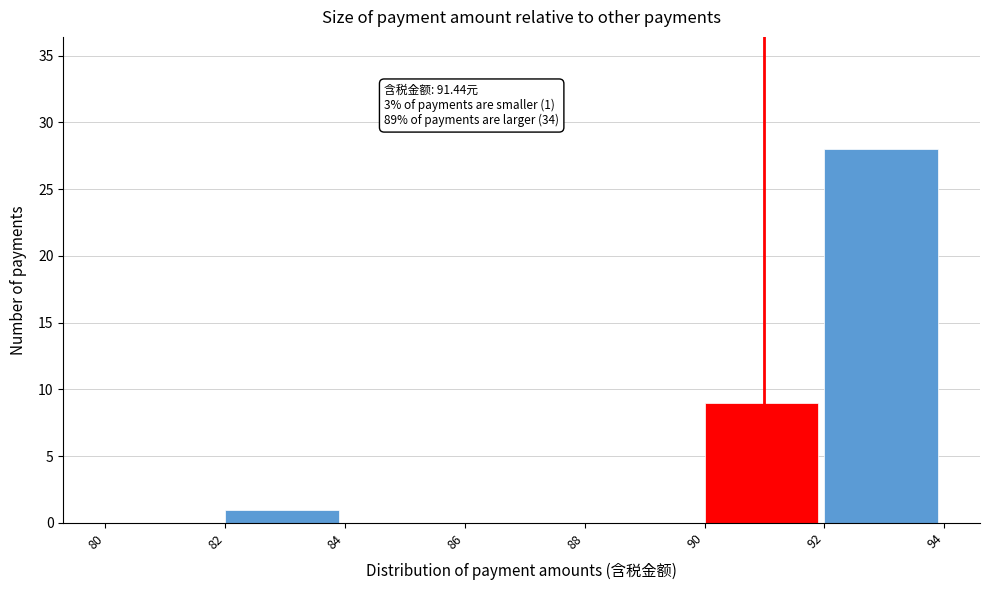

Over which range of the x-axis is the bar tallest?

92 to 94